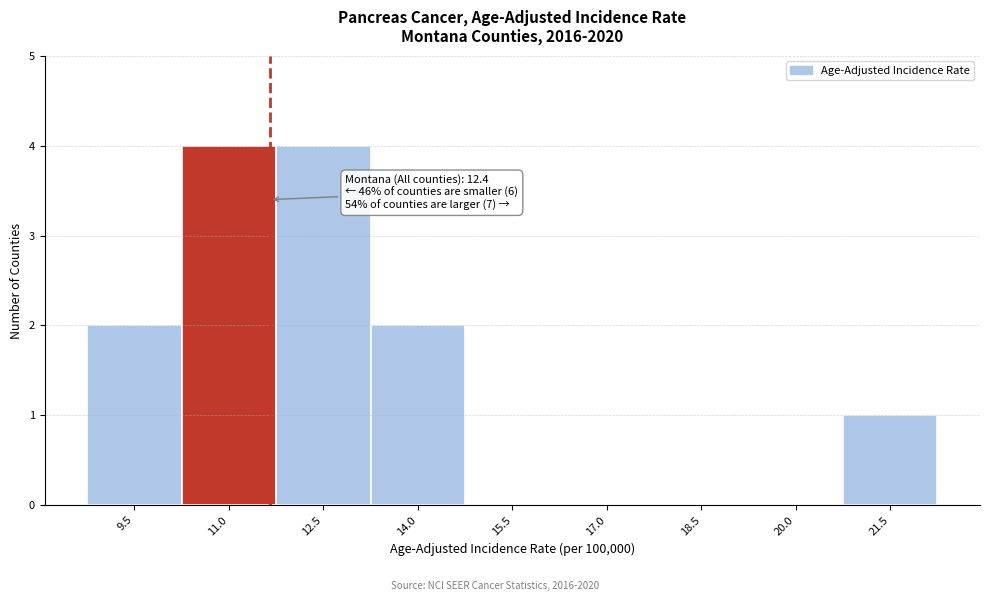

Reading right to left, what are all the values shown in this chart?

21.5=1	20.0=0	18.5=0	17.0=0	15.5=0	14.0=2	12.5=4	11.0=4	9.5=2